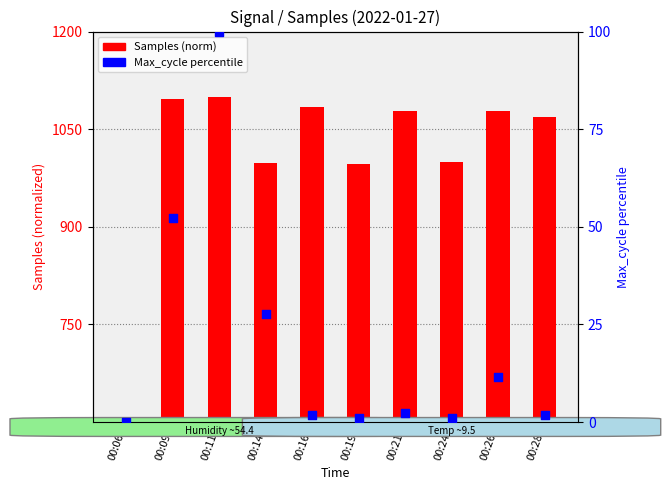

What are all the series names shown in the legend?

Samples (normalized), Max_cycle (percentile)